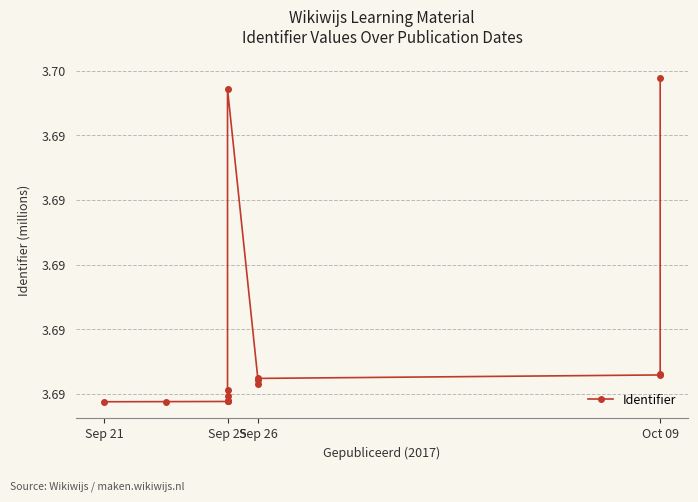

Where is the data nearest to the value 3?

Sep 21